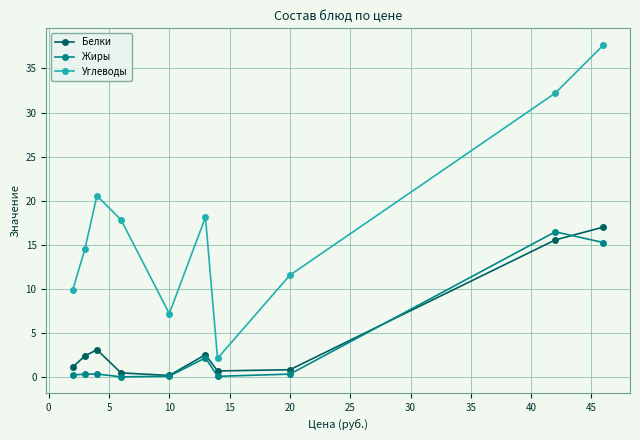

What are all the series names shown in the legend?

Белки, Жиры, Углеводы